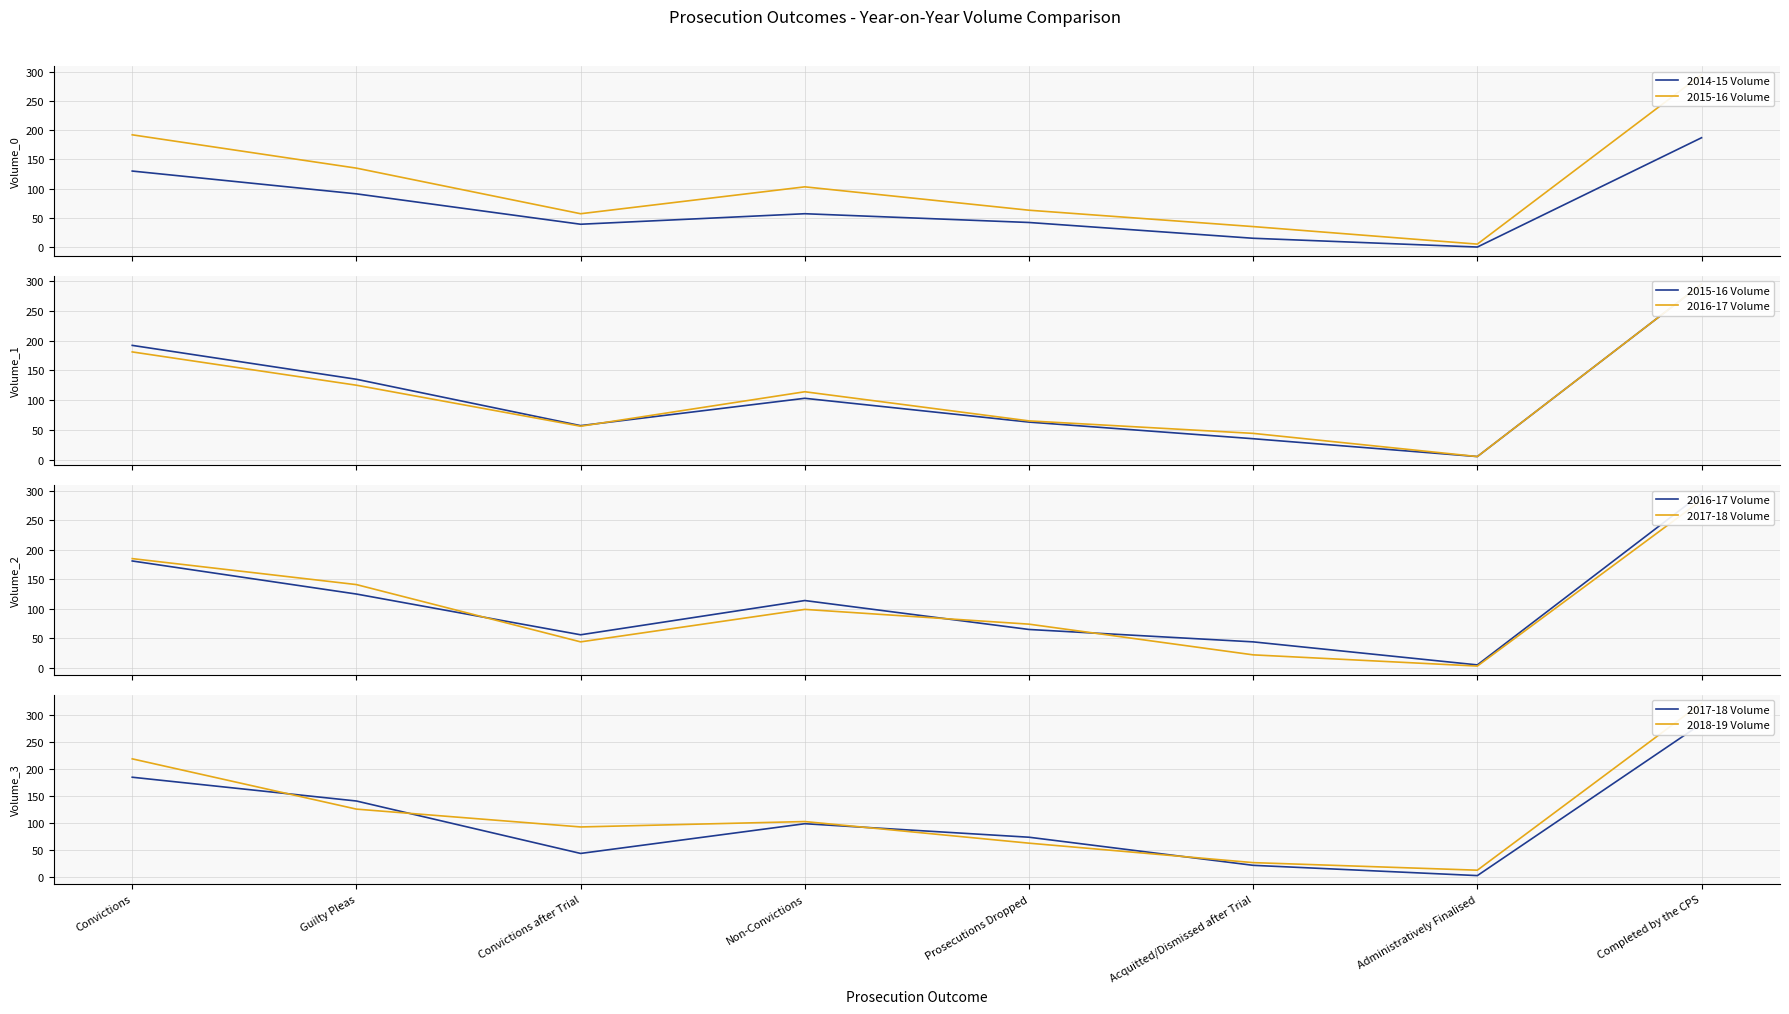

What is the approximate value of 2015-16 Volume at Convictions?

192